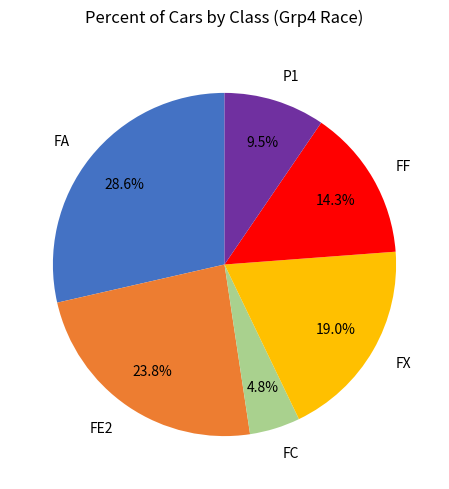

The FX slice represents 34% of the pie. True or false?

False